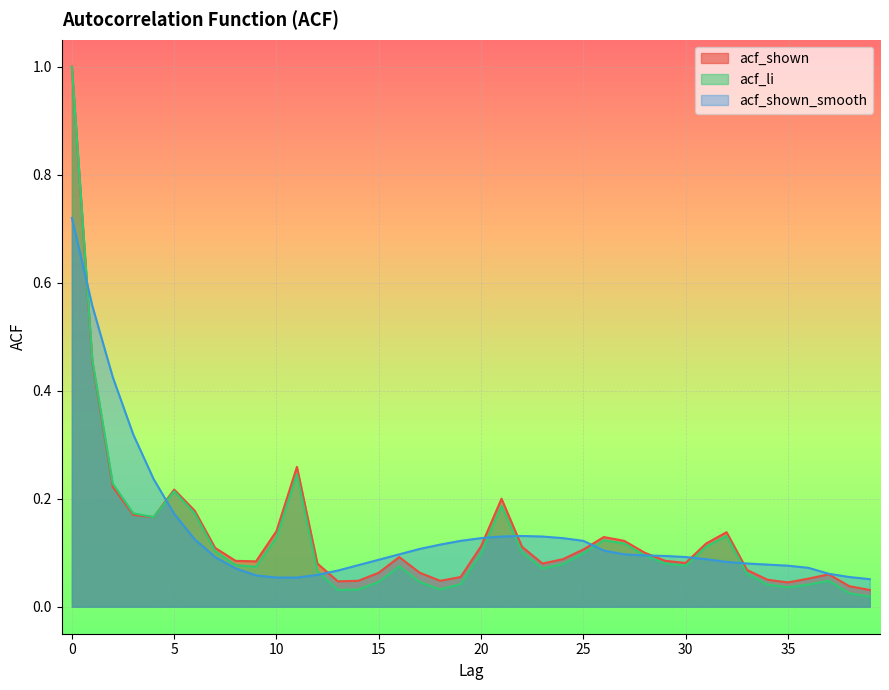

How many interior local valleys does the acf_shown series have?

7